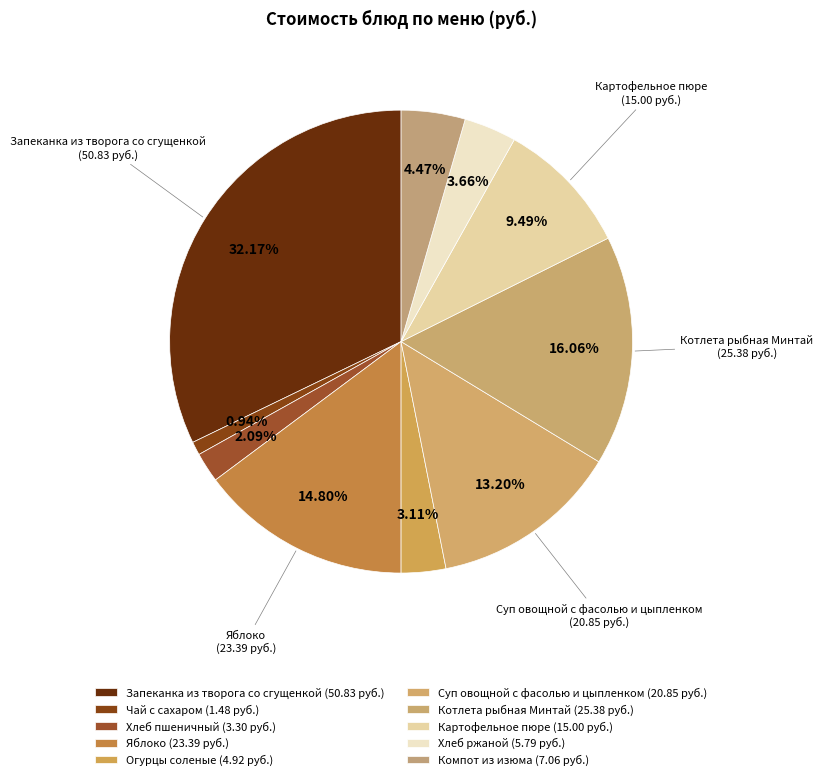

To the nearest percent, what is the average slice percentage?

10%